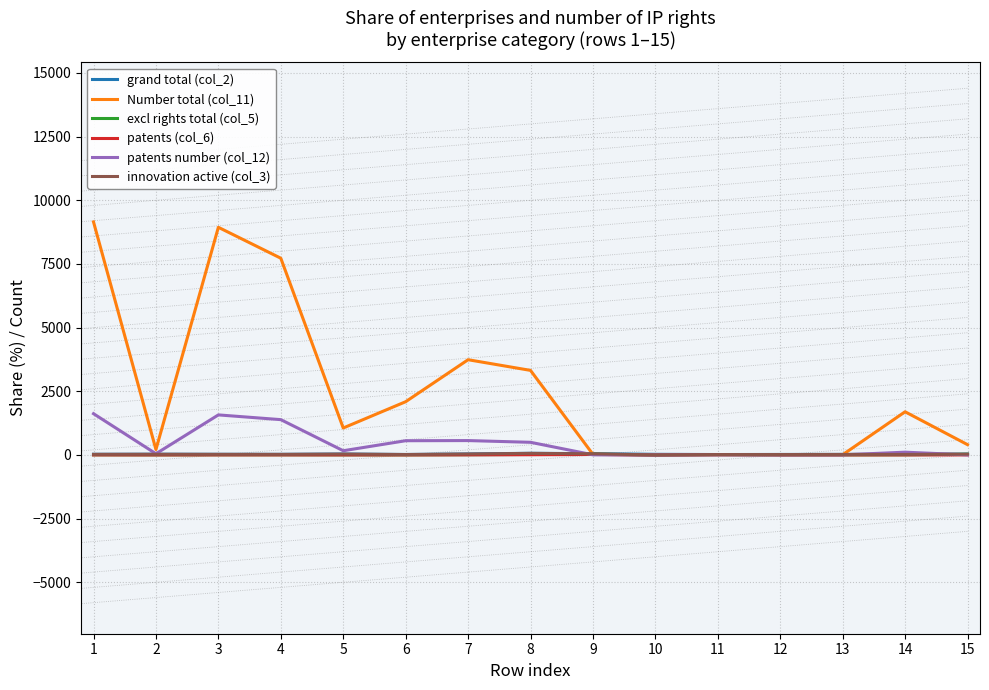

The value of Number total (col_11) at 5 is 1059.0. True or false?

True